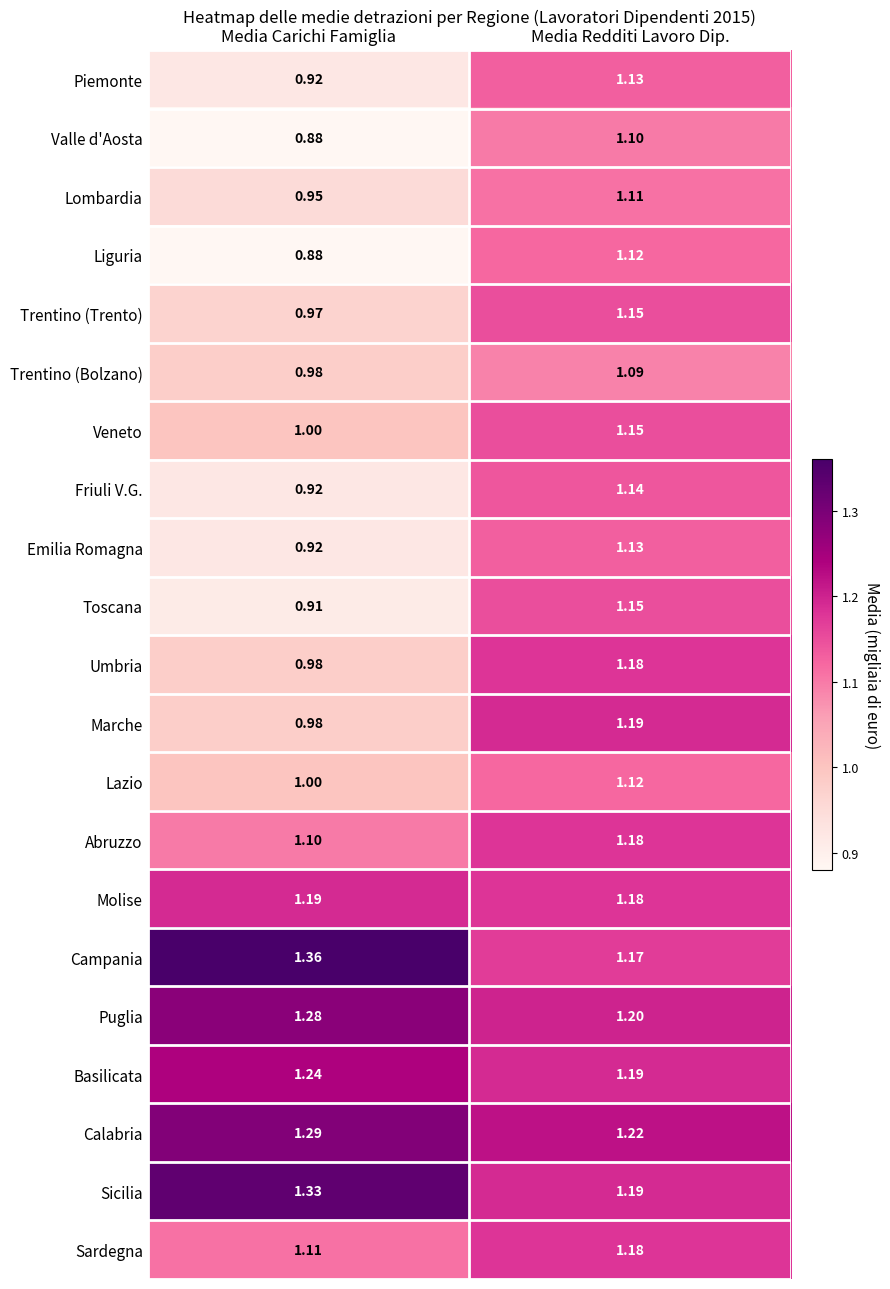

Which series has the largest total across all categories?

Campania